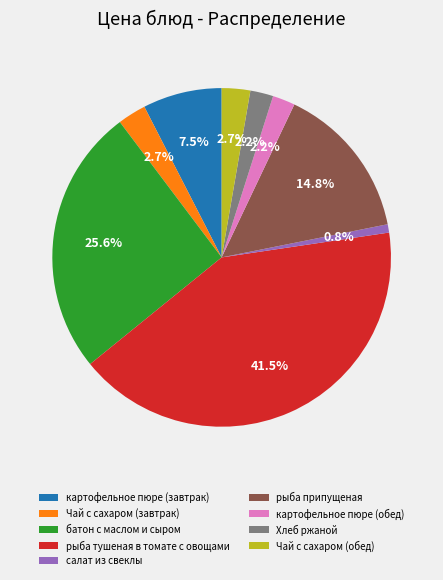

Approximately how many times larger is the value at картофельное пюре (завтрак) compared to Чай с сахаром (завтрак)?

2.8